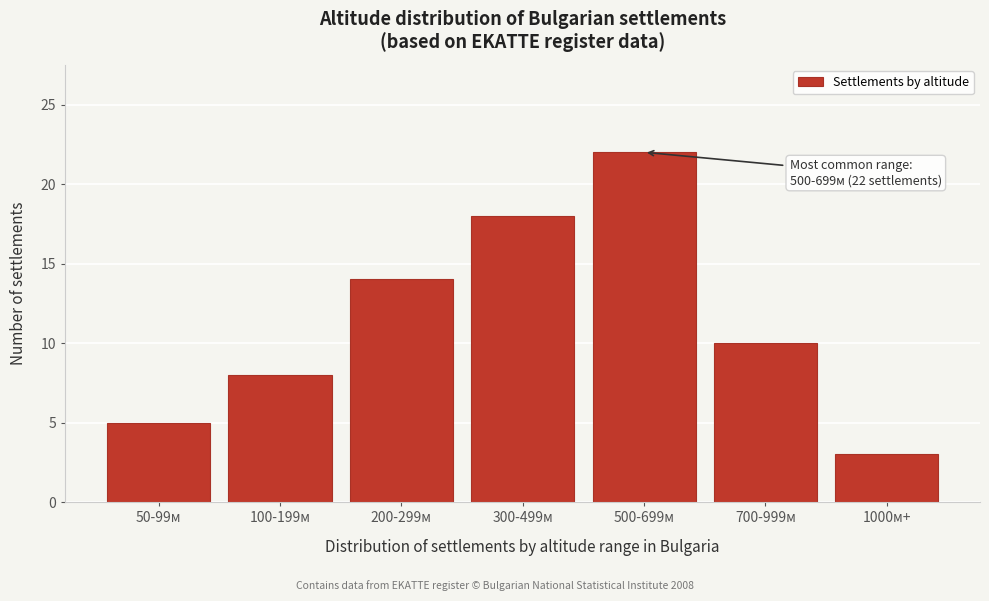

Reading left to right, list all the values displayed in this chart.

50-99м=5	100-199м=8	200-299м=14	300-499м=18	500-699м=22	700-999м=10	1000м+=3